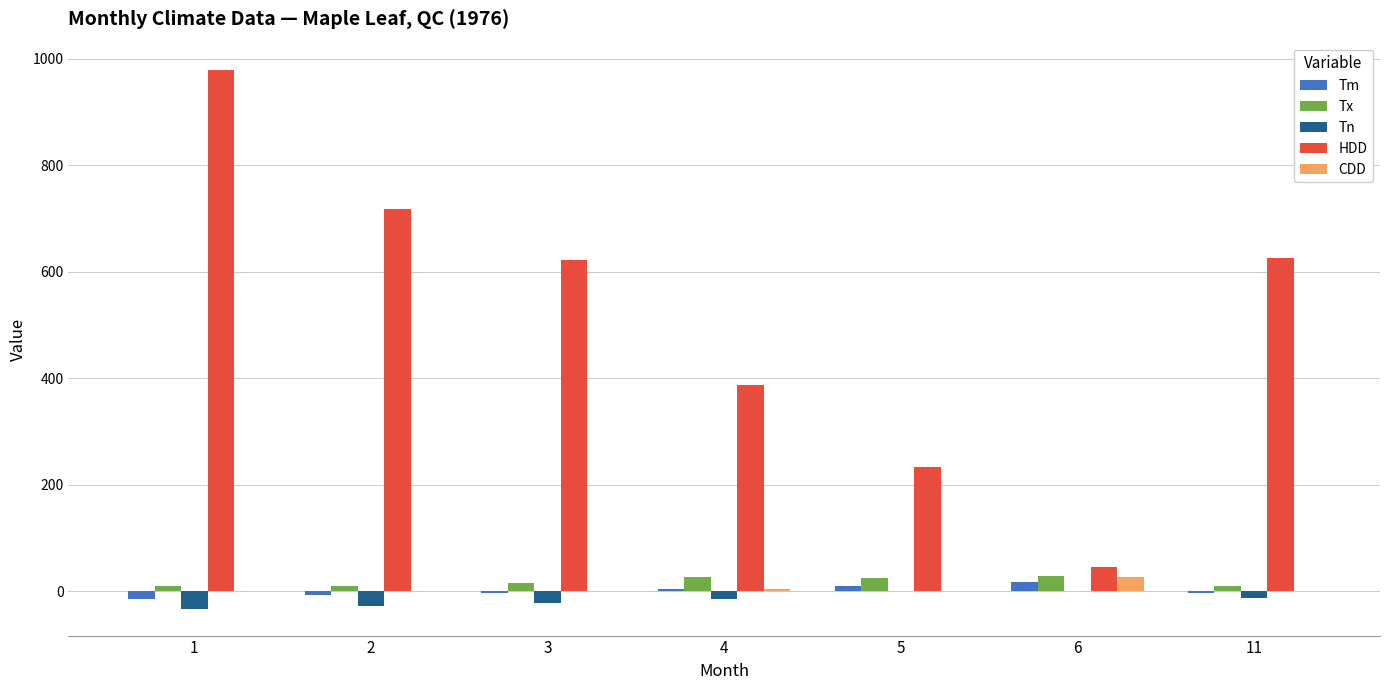

Which series has the largest total across all categories?

HDD